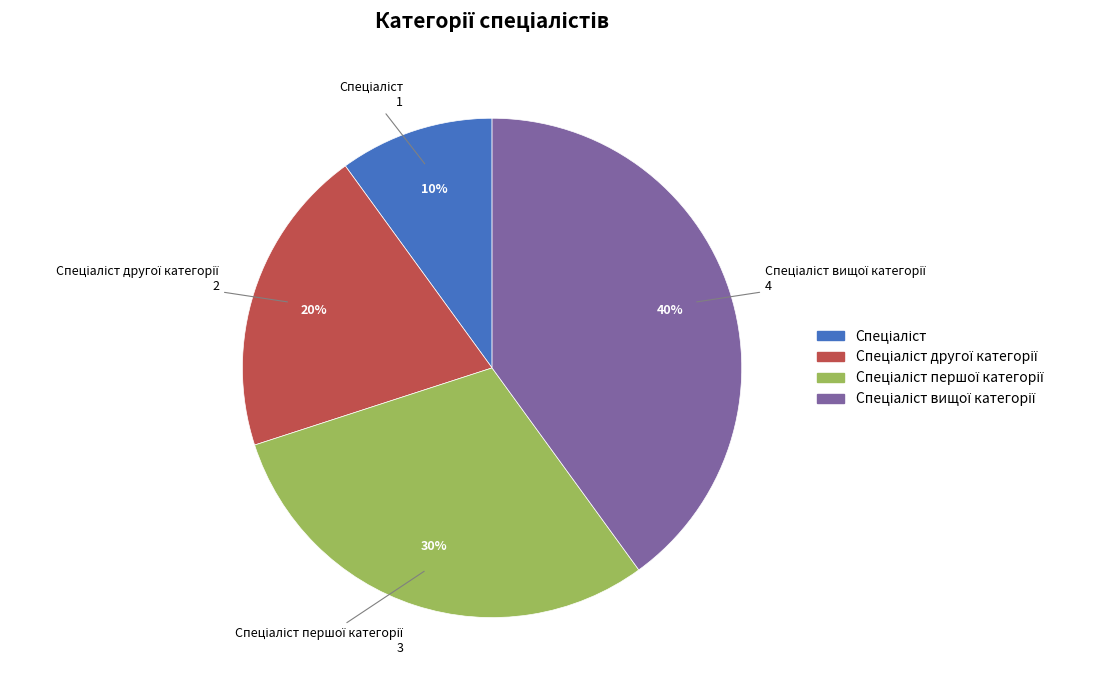

To the nearest percent, what is the average slice percentage?

25%